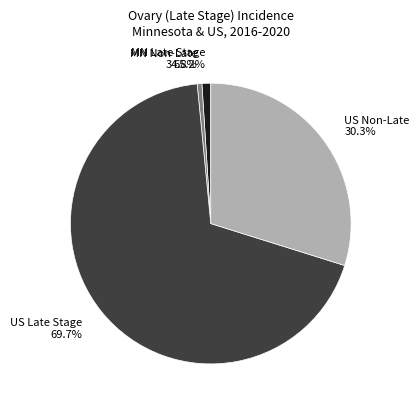

To the nearest percent, what is the combined percentage of Minnesota and US (SEER+NPCR)?

100%